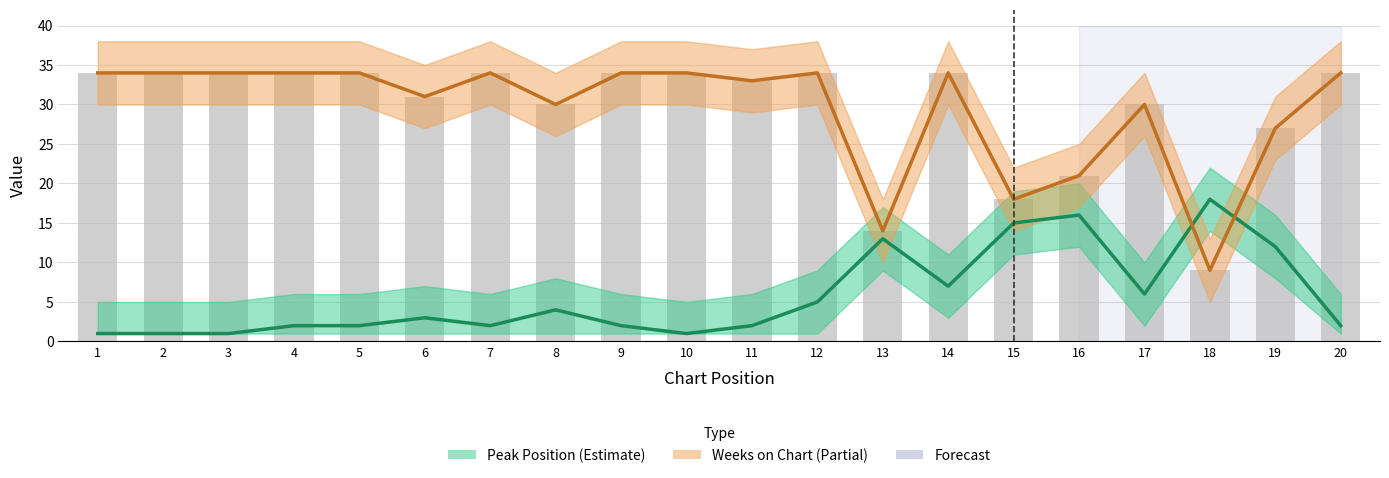

What is the value of the Weeks on Chart bar at the 18th from the left?

9